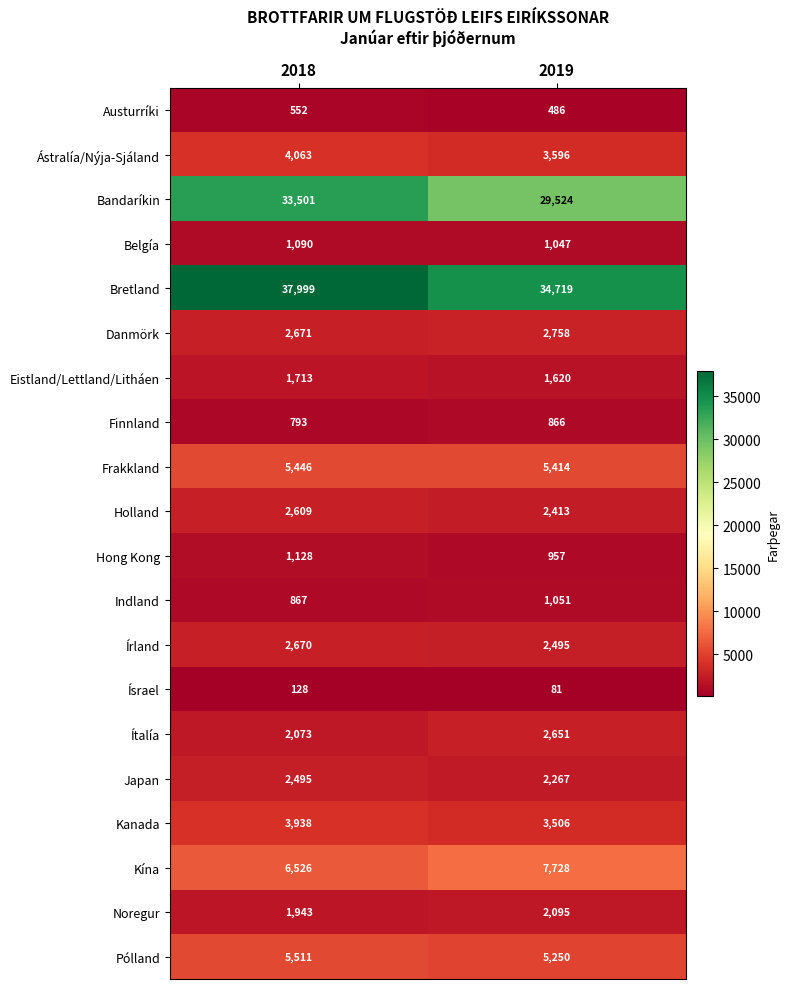

Is it true that Hong Kong equals 481 at 2019?

False